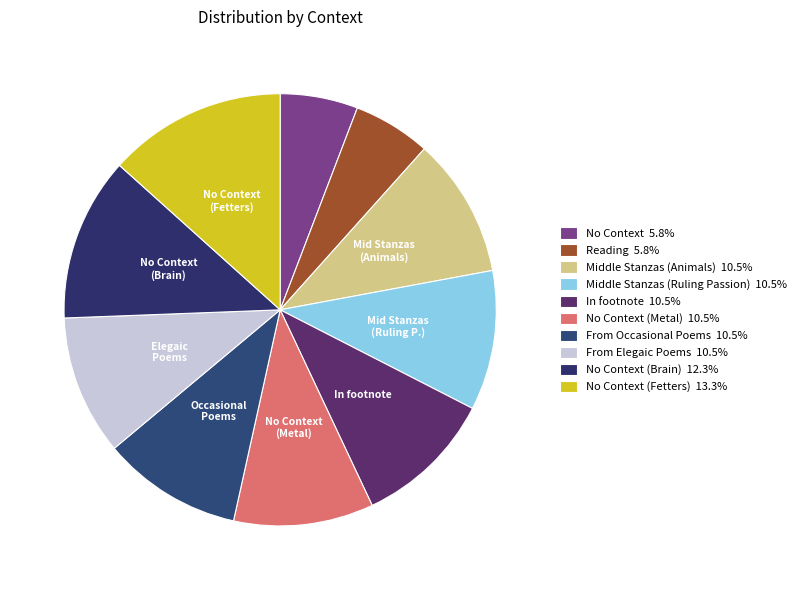

How many slices are in this pie chart?

10